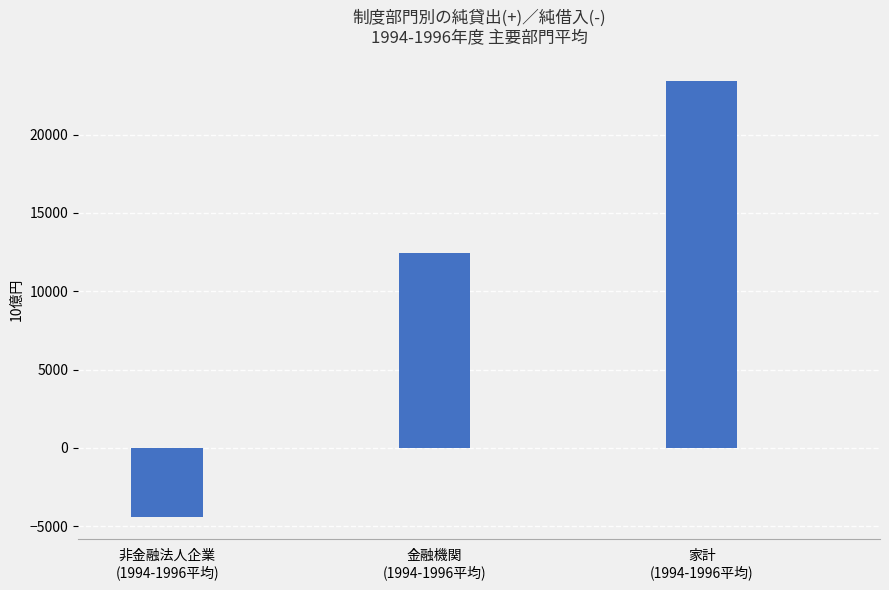

Which category has the highest value across all series?

家計
(1994-1996平均)